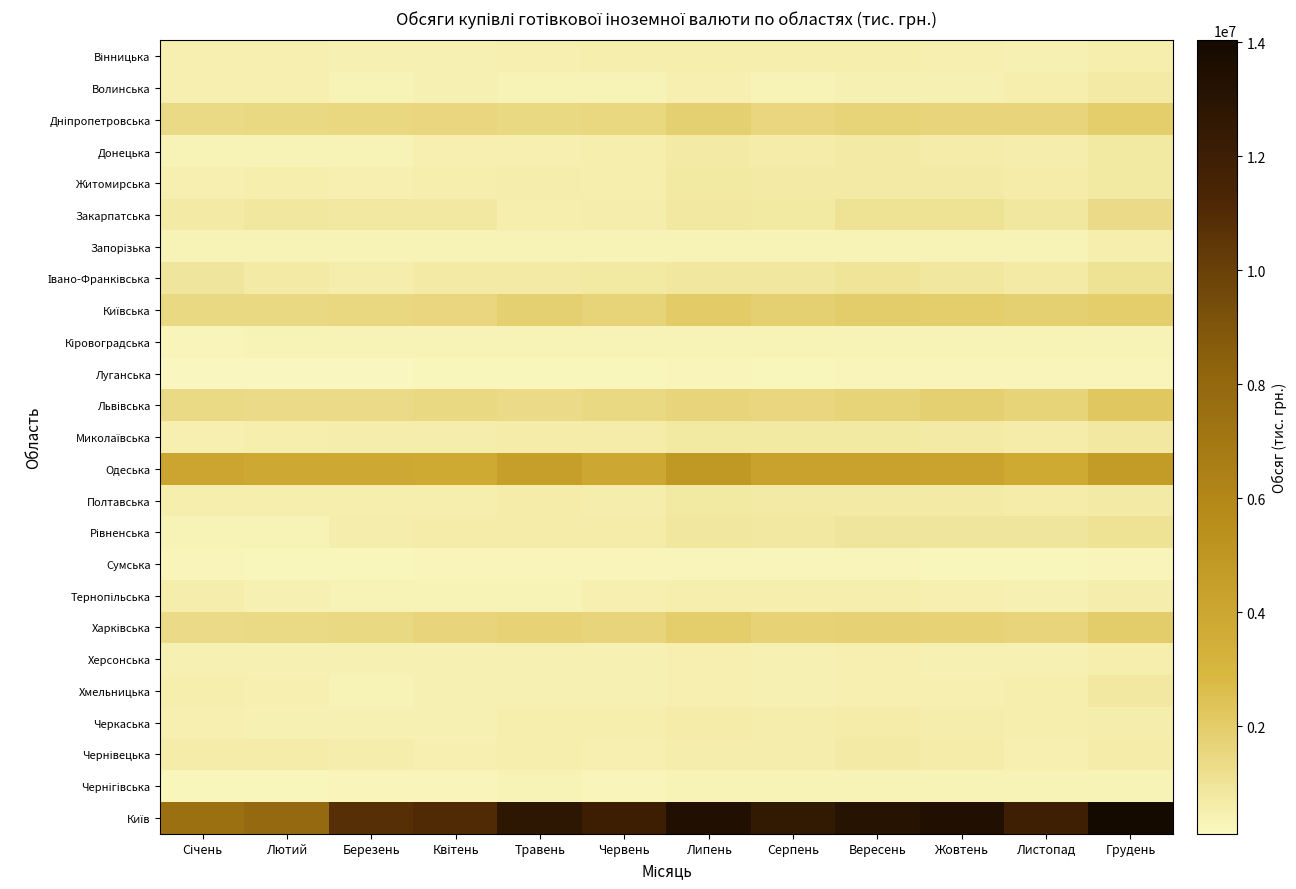

How many data points does each series have?

12